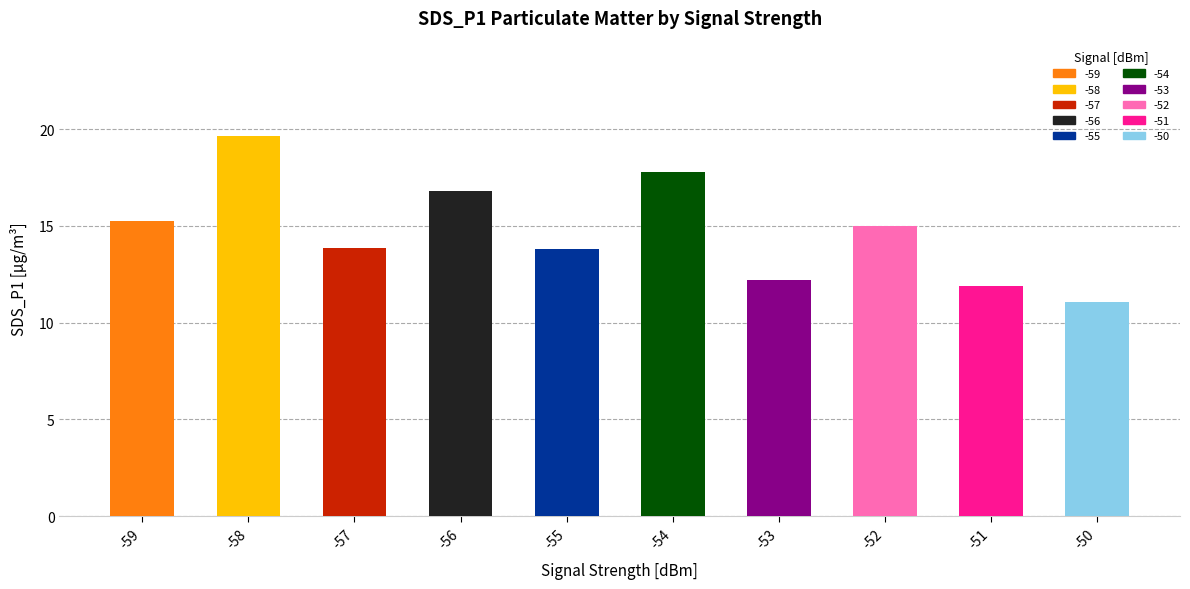

What is the ratio of the value at -59 to the value at -56?

0.9